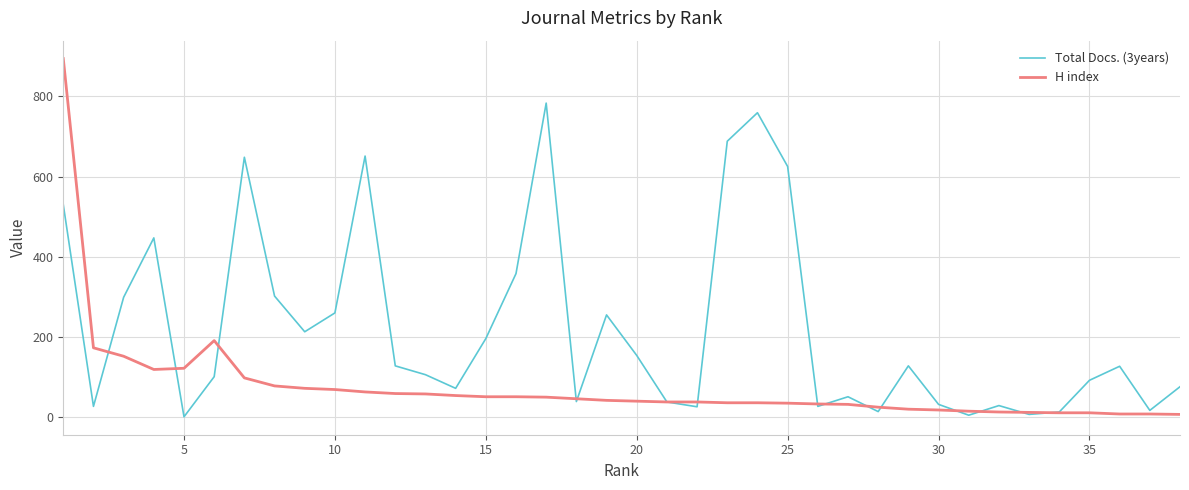

Which series has the largest total across all categories?

Total Docs. (3years)